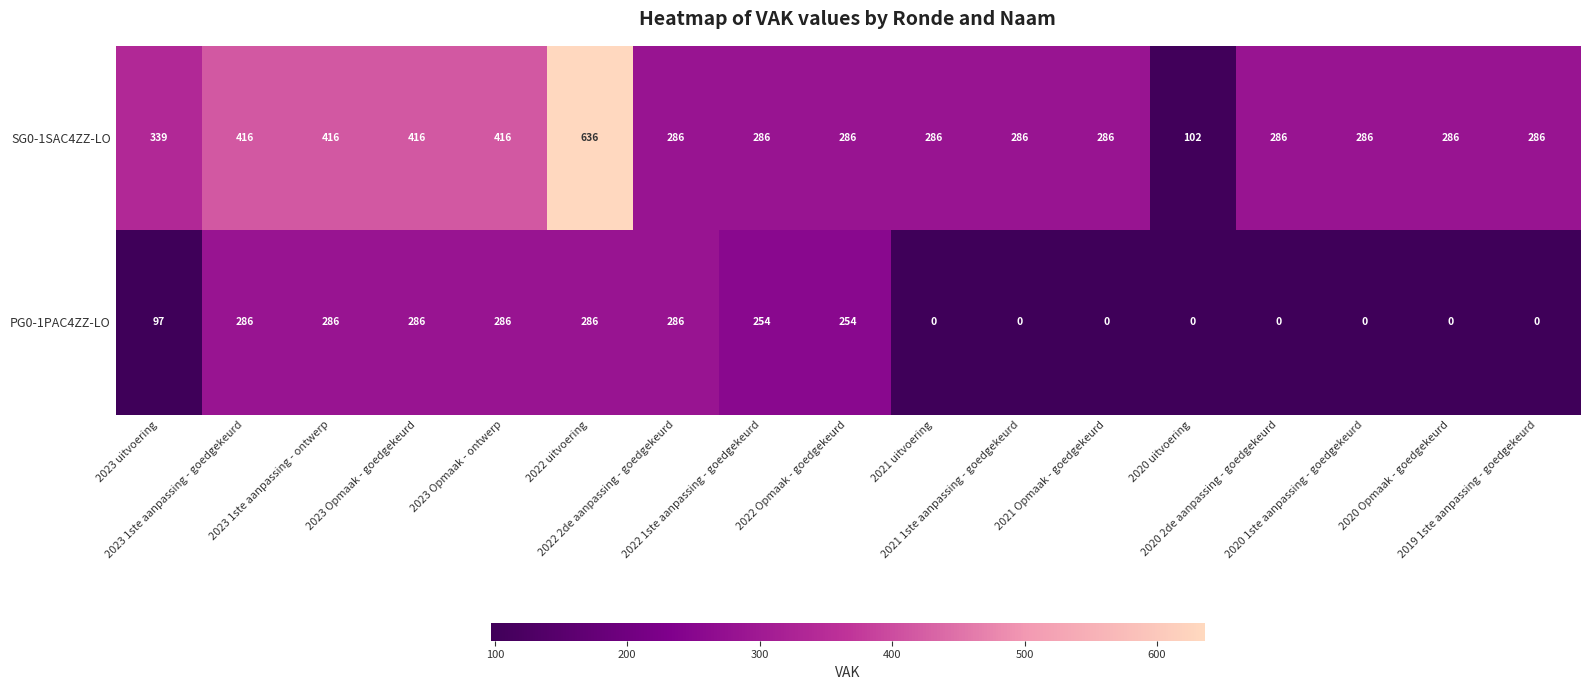

What is the difference between the maximum and minimum values in the SG0-1SAC4ZZ-LO series?

534